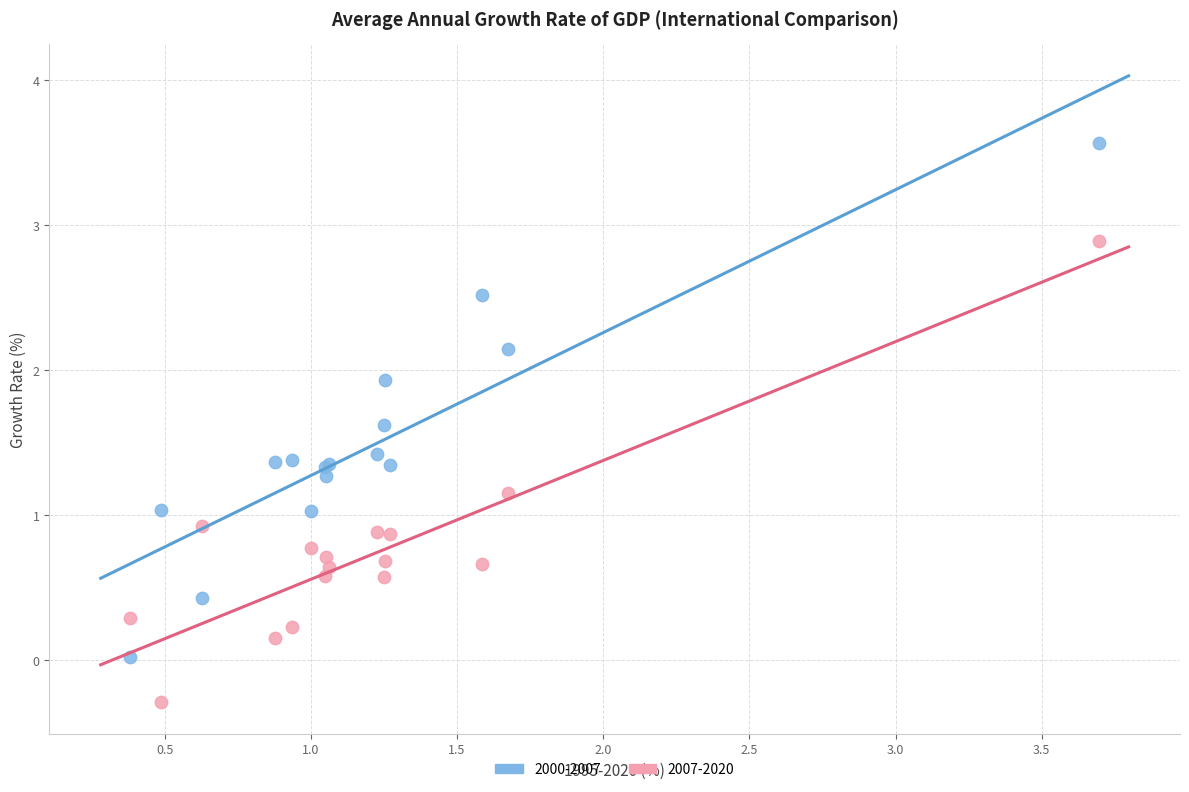

Which series reaches the maximum Y coordinate?

2000-2007